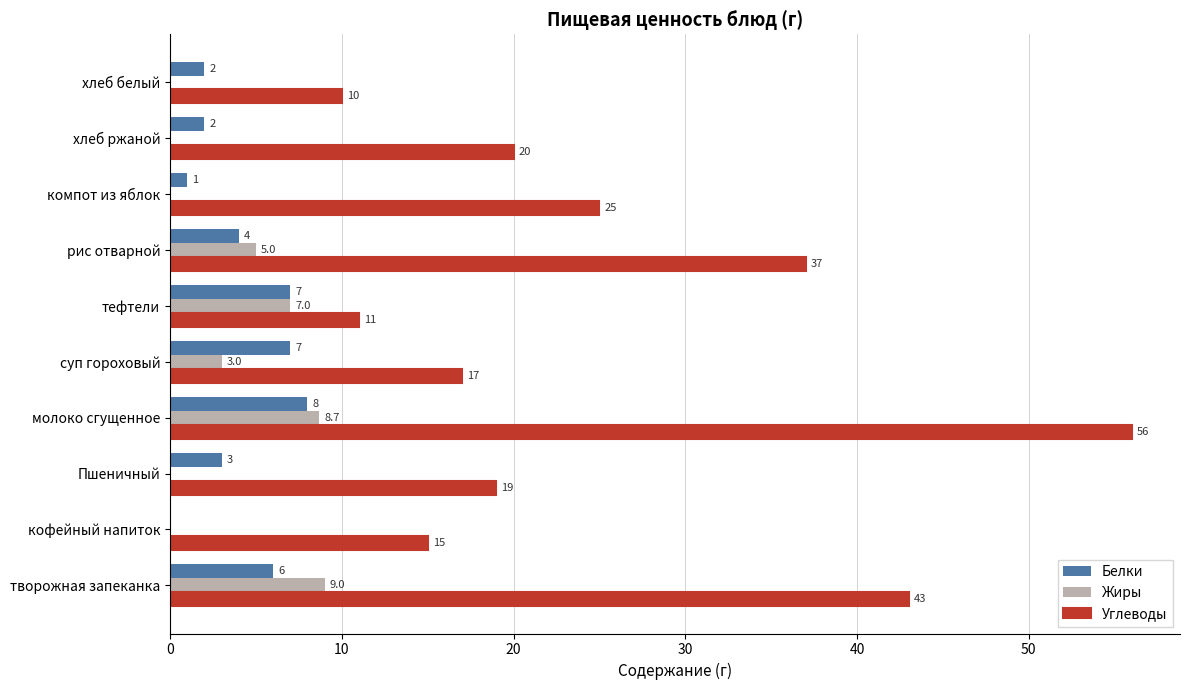

At which category is the sum across all series the highest?

молоко сгущенное